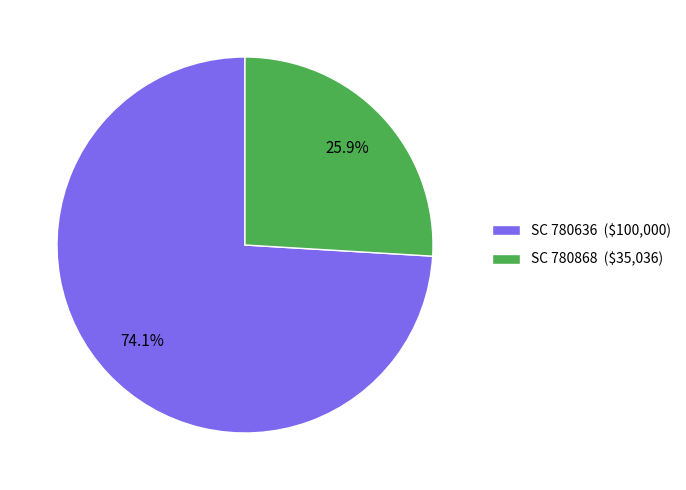

What percentage is the SC 780868 slice, to the nearest percent?

26%